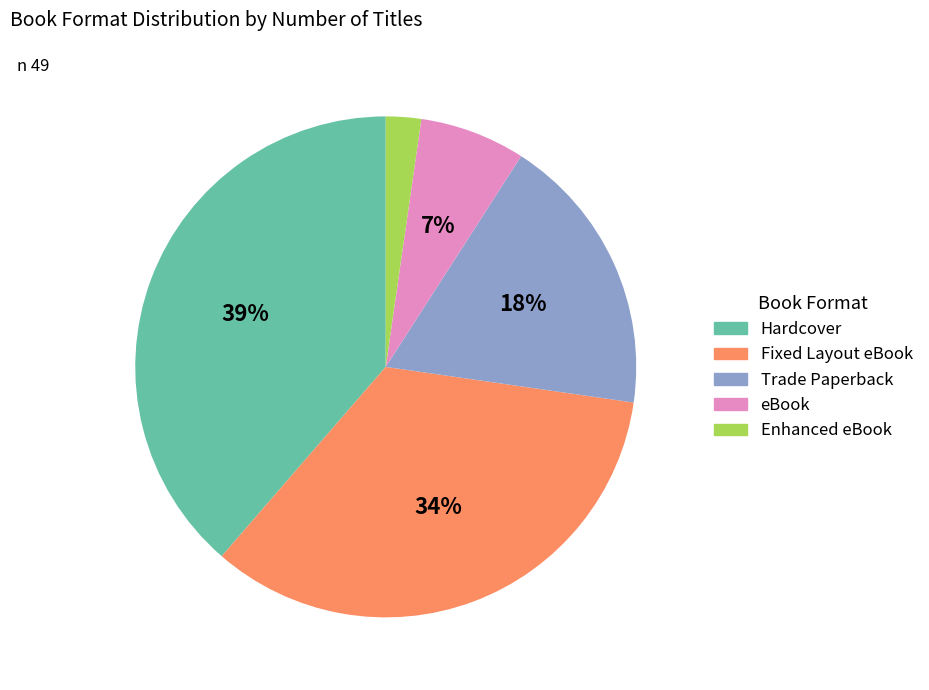

Count the number of slices in the pie.

5